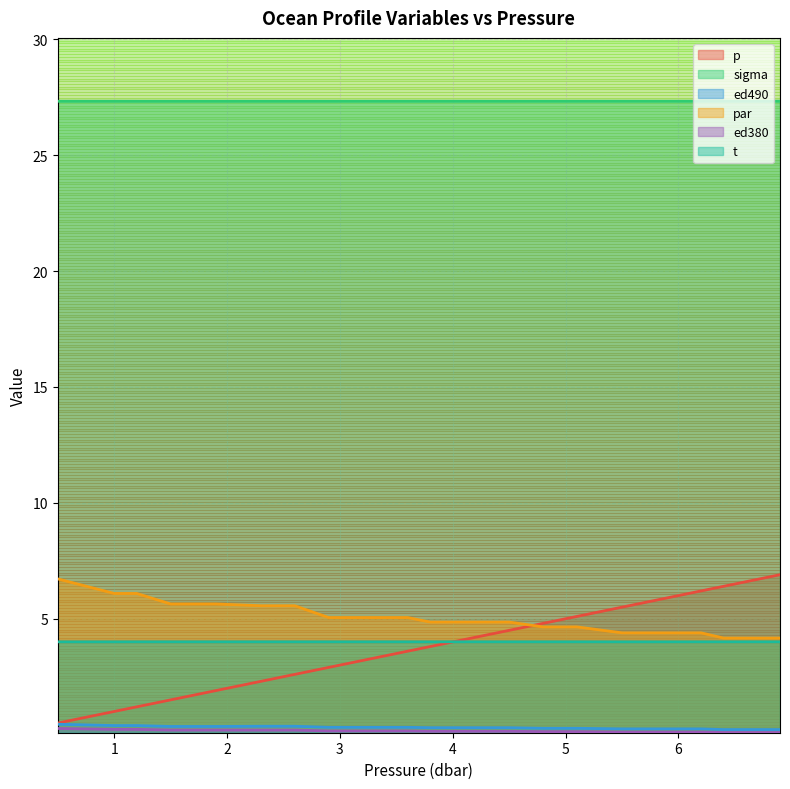

Between 6.4 and 5.5, which is larger?

6.4